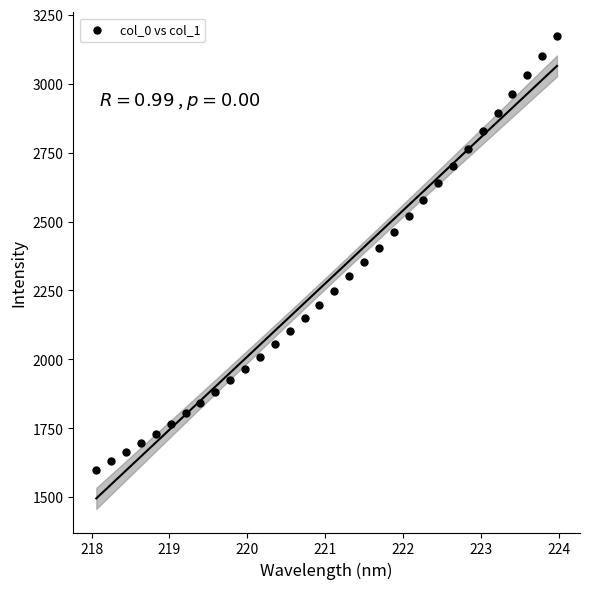

What is the range of Y values (max minus min)?

1574.1